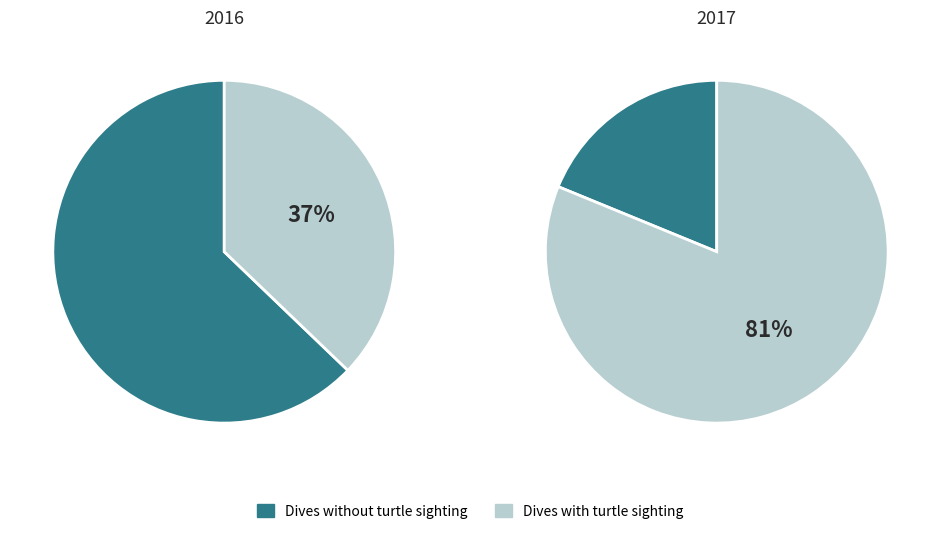

What portion of the pie excludes 0?

100.0%